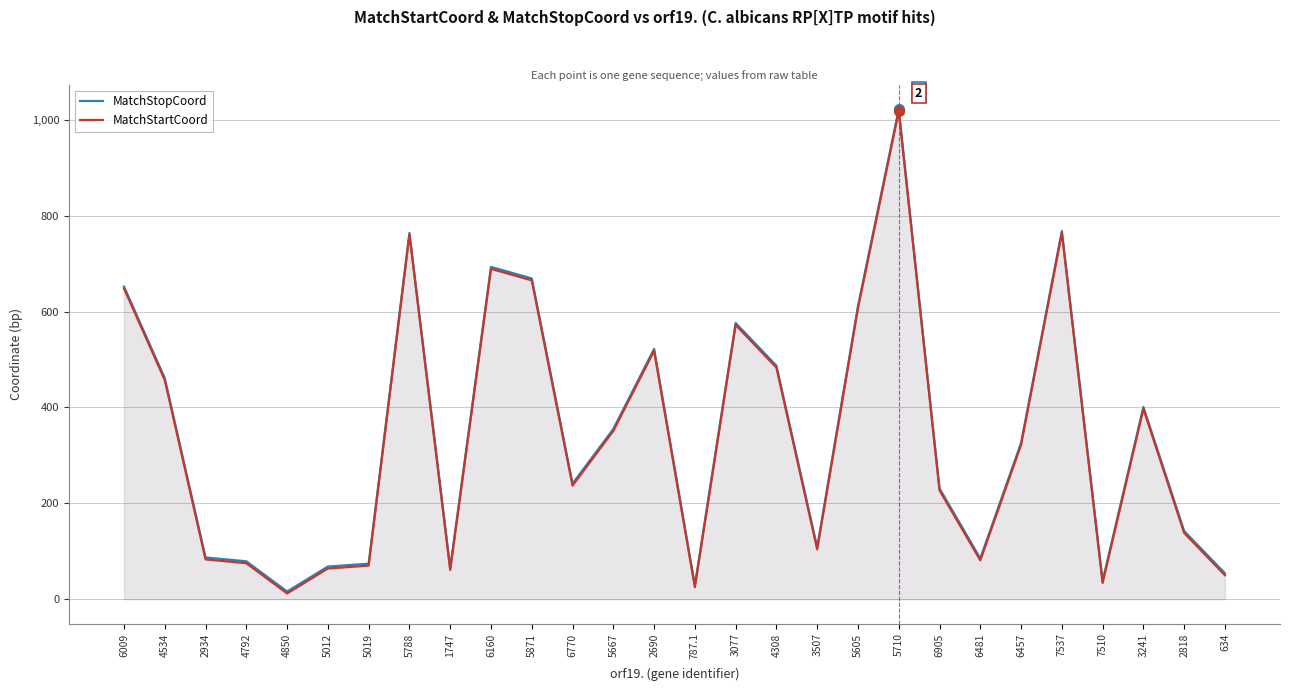

List the labels in order of MatchStartCoord value, smallest first.

4850, 787.1, 7510, 634, 1747, 5012, 5019, 4792, 6481, 2934, 3507, 2818, 6905, 6770, 6457, 5667, 3241, 4534, 4308, 2690, 3077, 5605, 6009, 5871, 6160, 5788, 7537, 5710